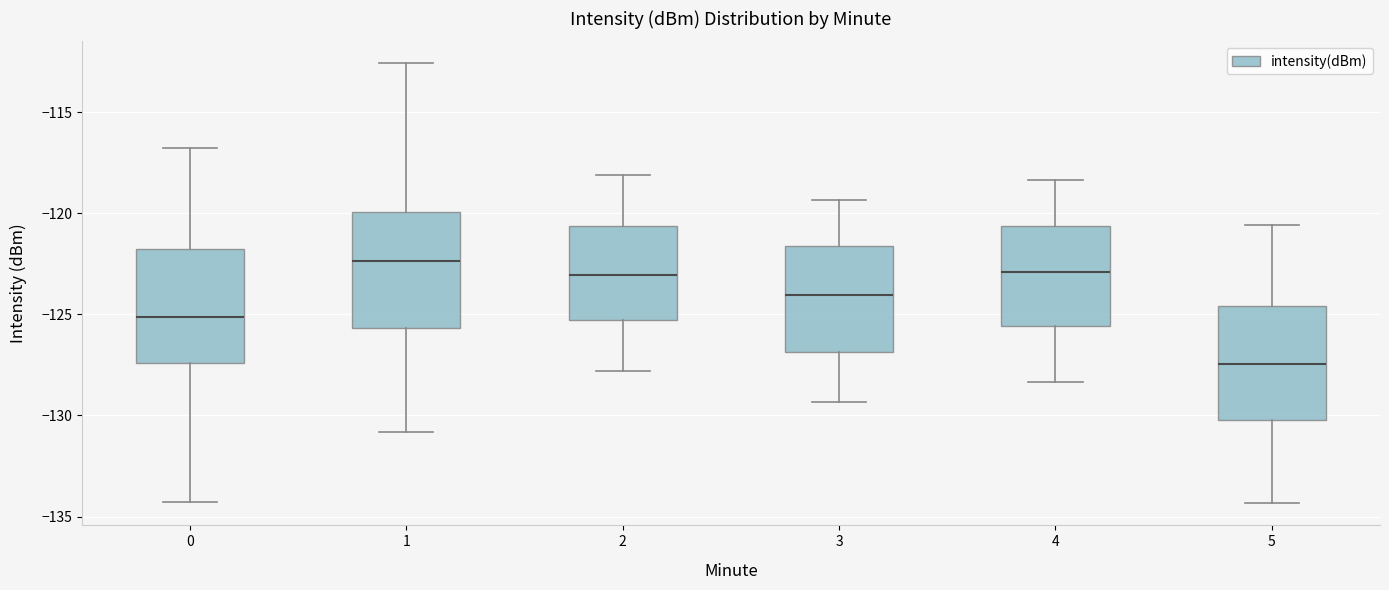

Reading left to right, read every box against the y-axis: the position of its median line, the range the box covers, and the ends of its whiskers. The values are not printed on the chart, so give them approximately, as read against the axis.

0: median -125.0, box -127.5 to -122.0, whiskers -134.5 to -117.0
1: median -122.5, box -125.5 to -120.0, whiskers -131.0 to -112.5
2: median -123.0, box -125.5 to -120.5, whiskers -128.0 to -118.0
3: median -124.0, box -127.0 to -121.5, whiskers -129.5 to -119.5
4: median -123.0, box -125.5 to -120.5, whiskers -128.5 to -118.5
5: median -127.5, box -130.0 to -124.5, whiskers -134.5 to -120.5